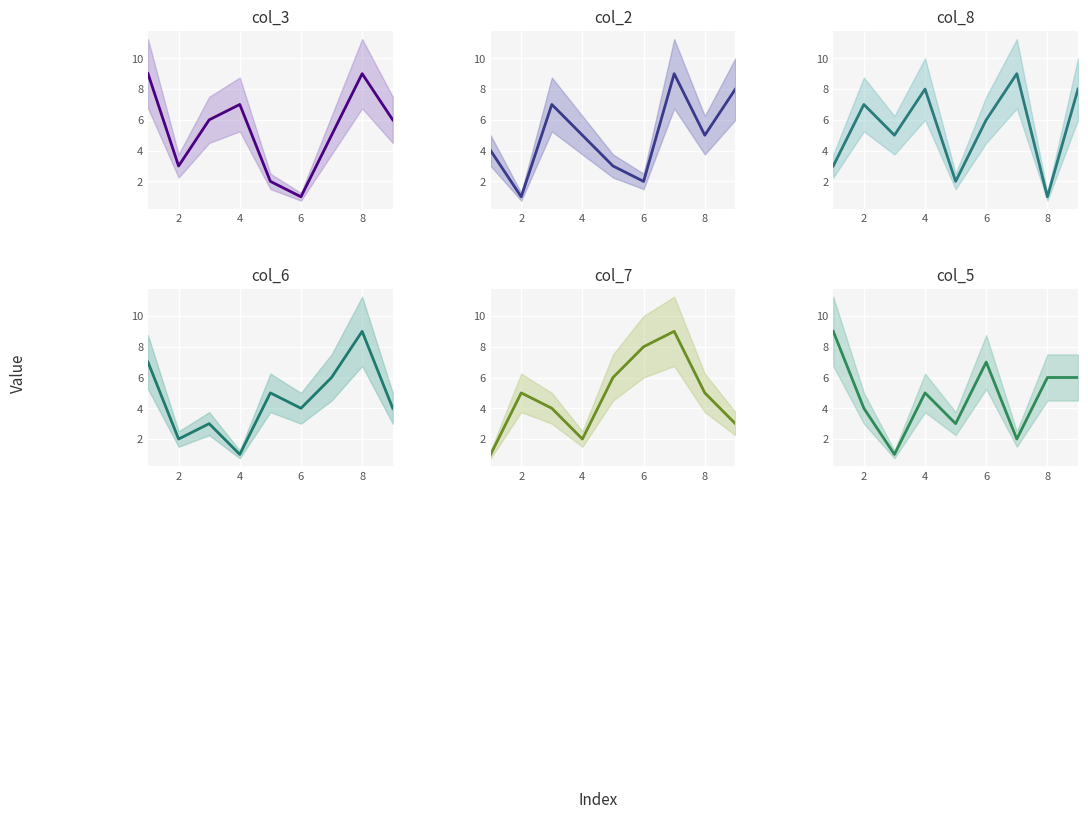

Between 6 and 10, which is larger?

6